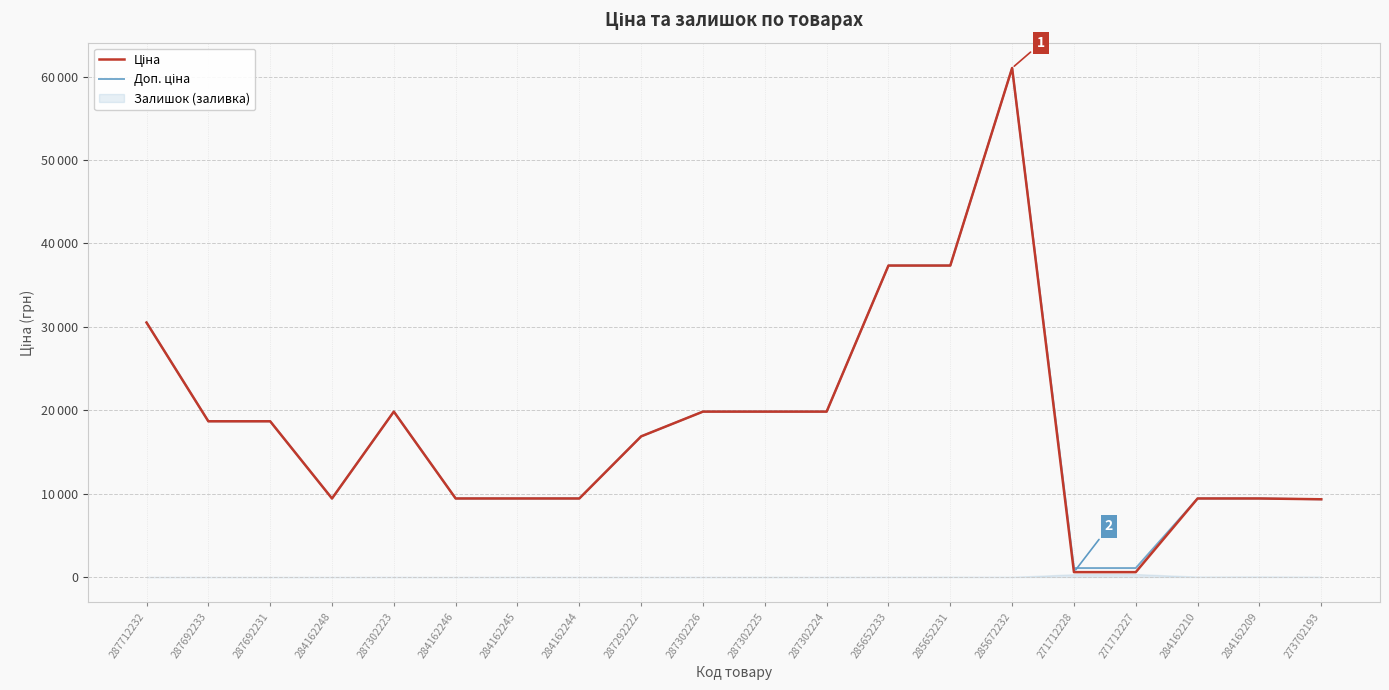

How many lines are shown in the chart?

2